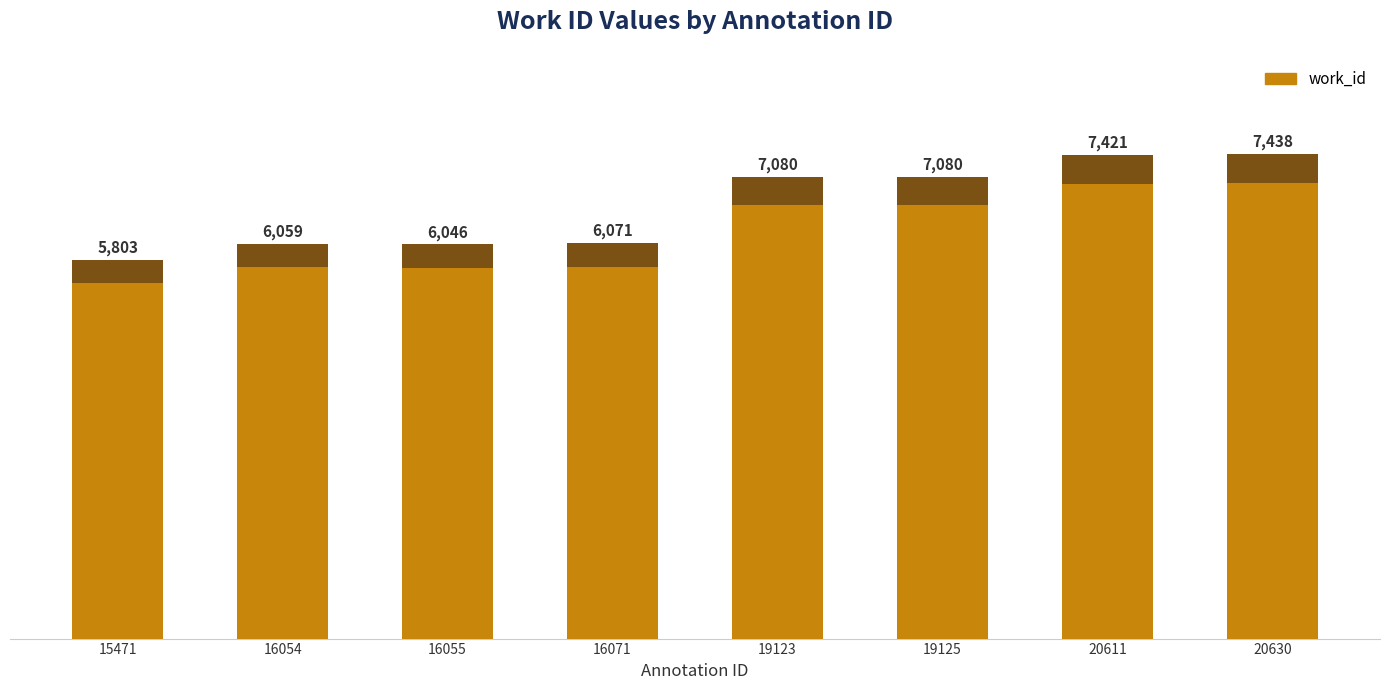

Reading right to left, list all the values displayed in this chart.

20630=7438	20611=7421	19125=7080	19123=7080	16071=6071	16055=6046	16054=6059	15471=5803